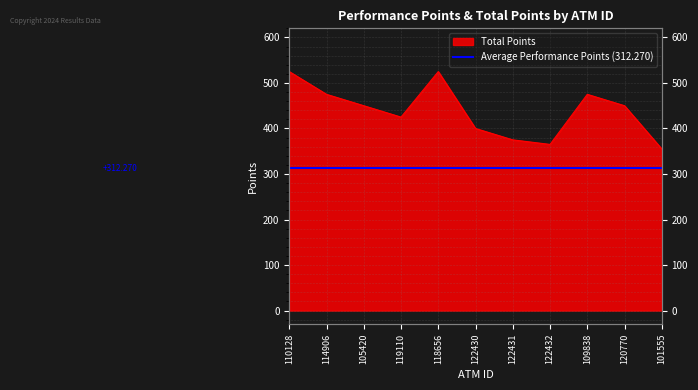

Reading left to right, list all the values displayed in this chart.

525	475	450	425	525	400	375	365	475	450	355